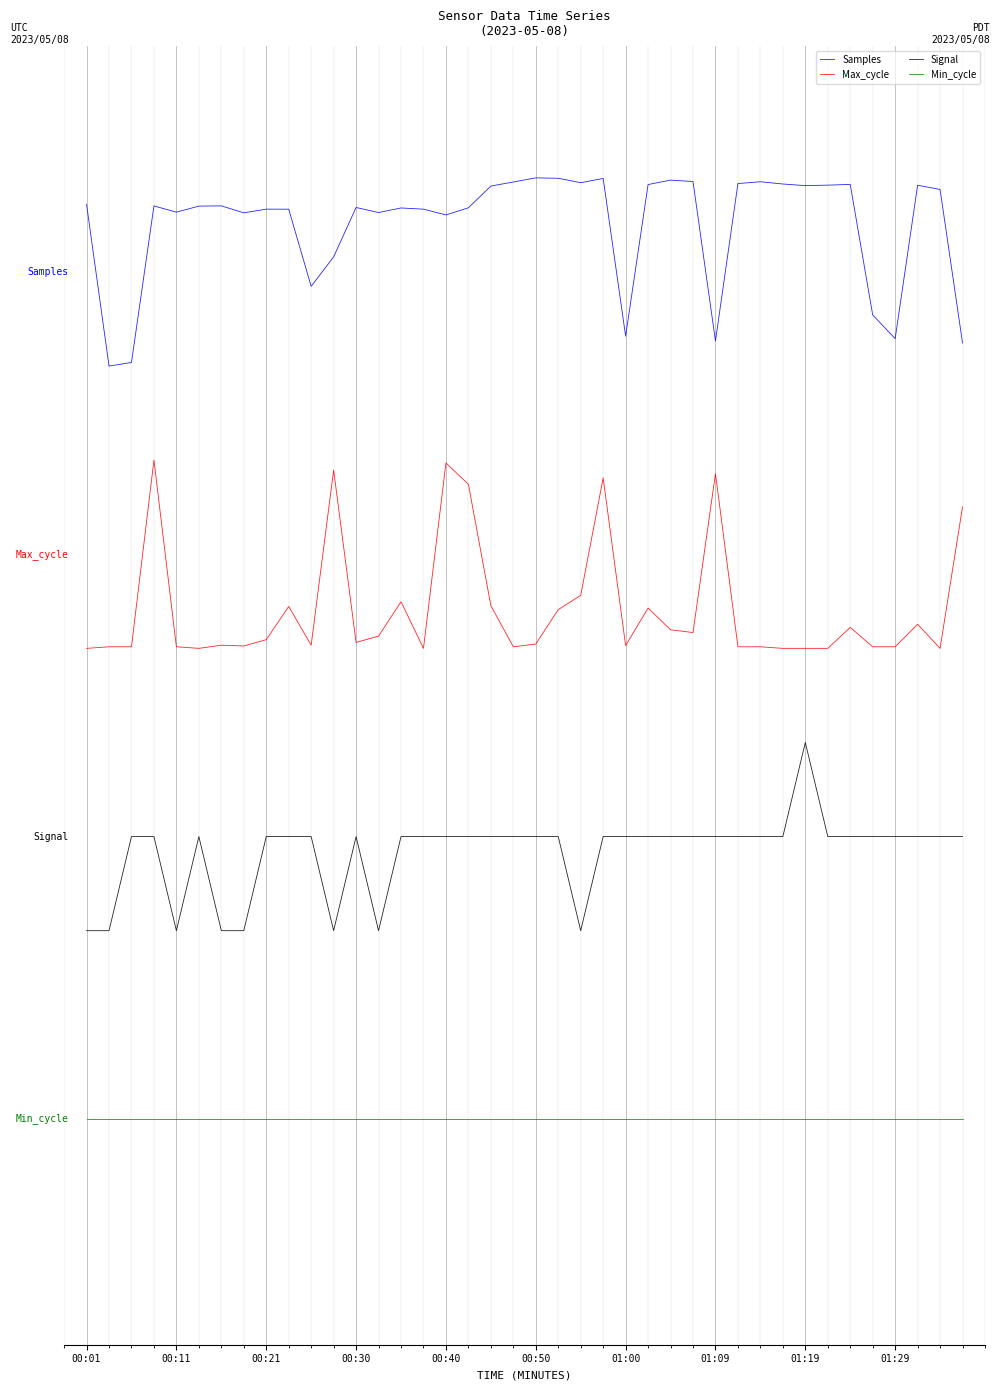

What is the difference between the maximum and minimum values in the Samples series?

2.0